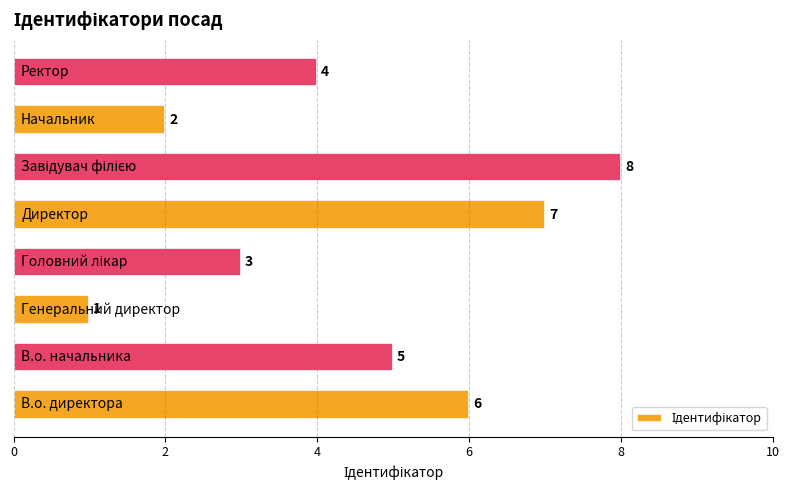

What is the difference between the maximum and minimum values?

7